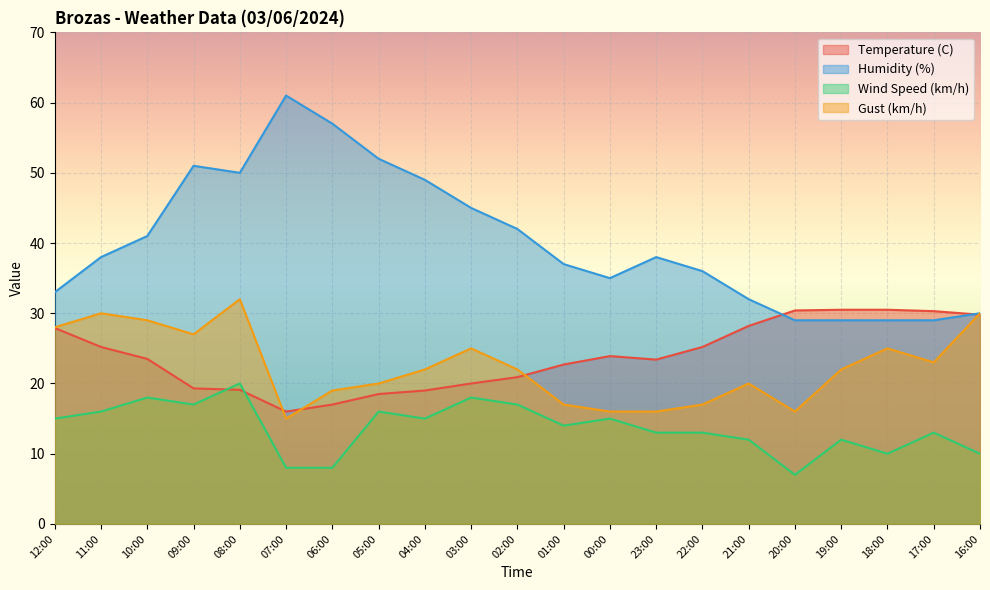

Is it true that Humidity (%) equals 45.0 at 03:00?

True